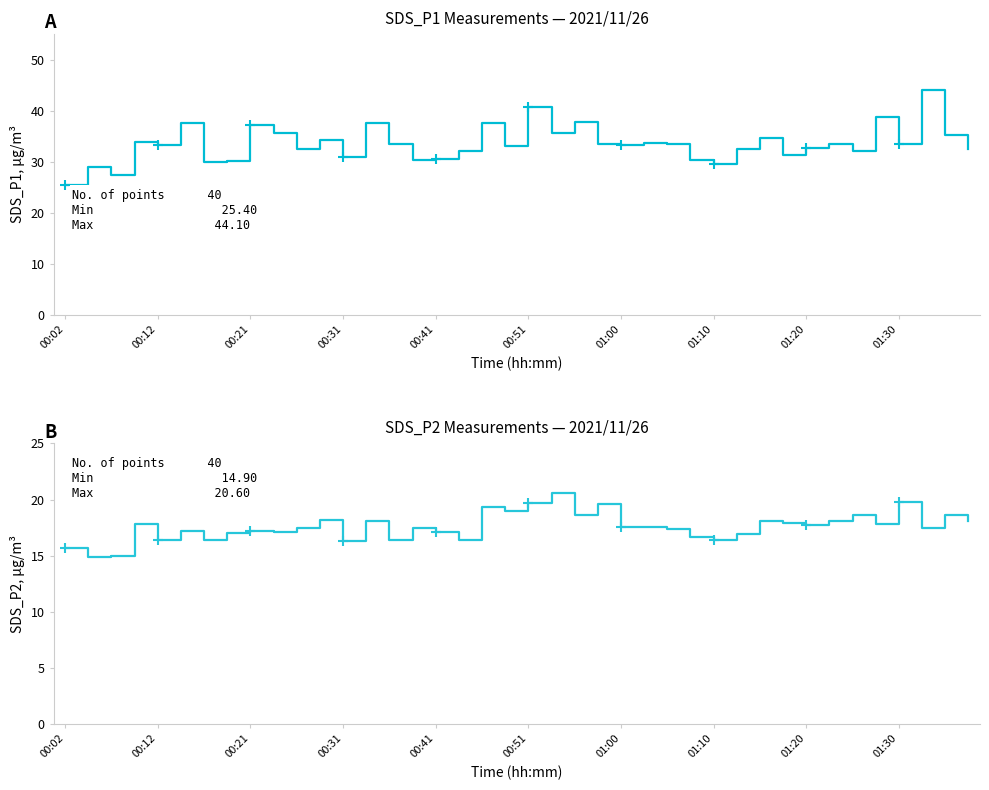

What are all the series names shown in the legend?

SDS_P1, SDS_P2